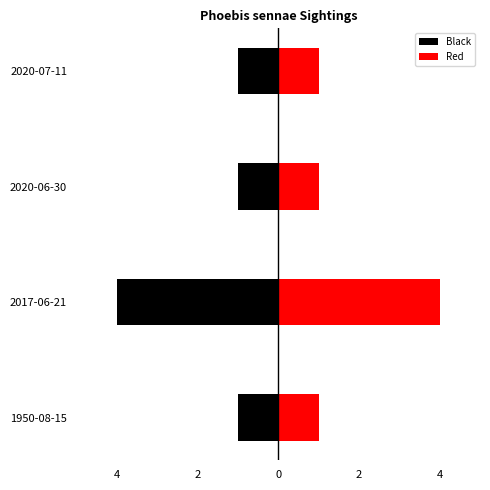

What is the sum of all Red values?

7